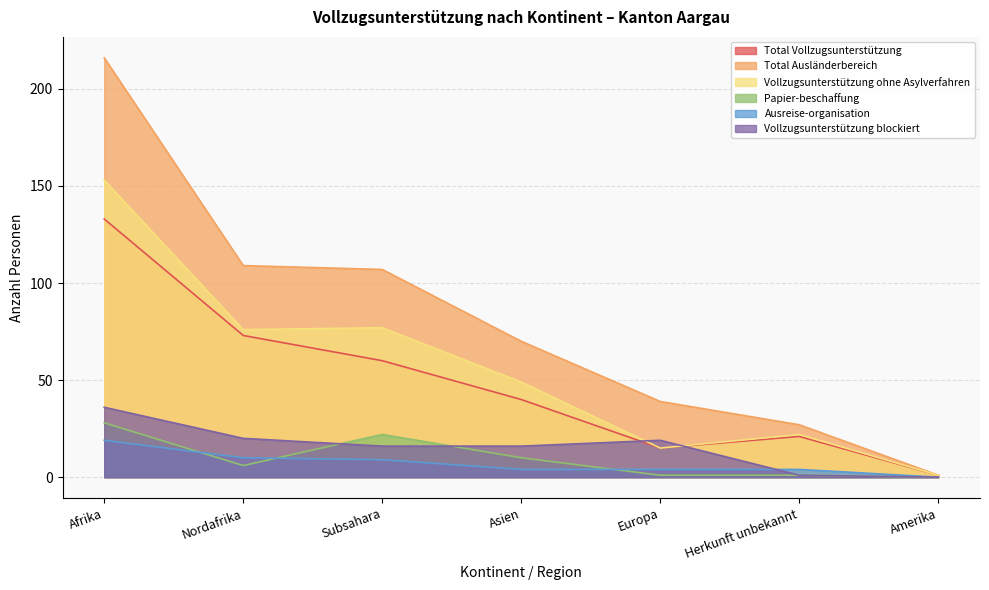

How many values in Vollzugsunterstützung blockiert are above zero?

6